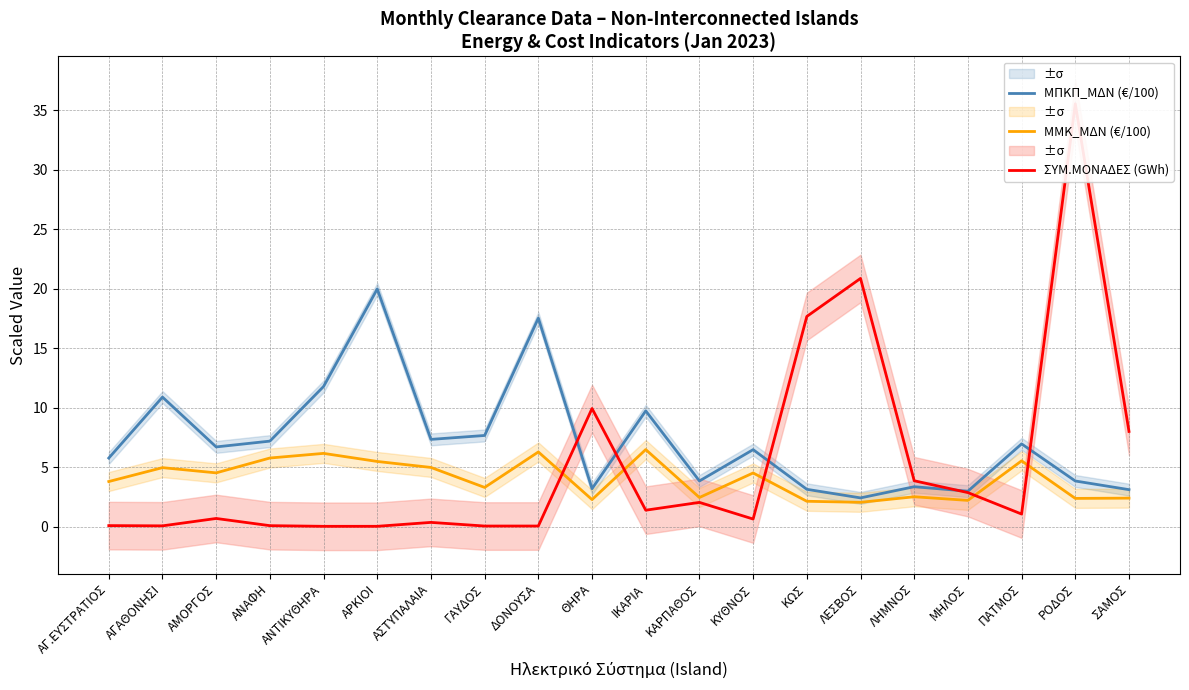

True or false: ΣΥΜ.ΜΟΝΑΔΕΣ (GWh) has more than 1 interior local peaks.

True